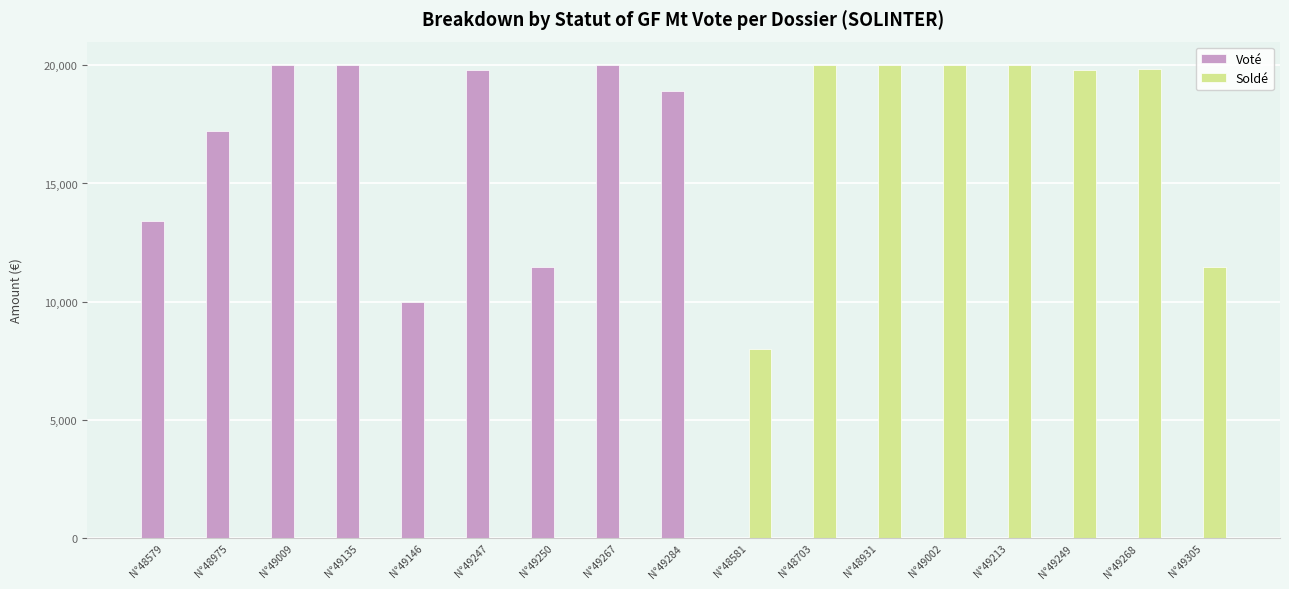

What is the average value of the Soldé series?

8184